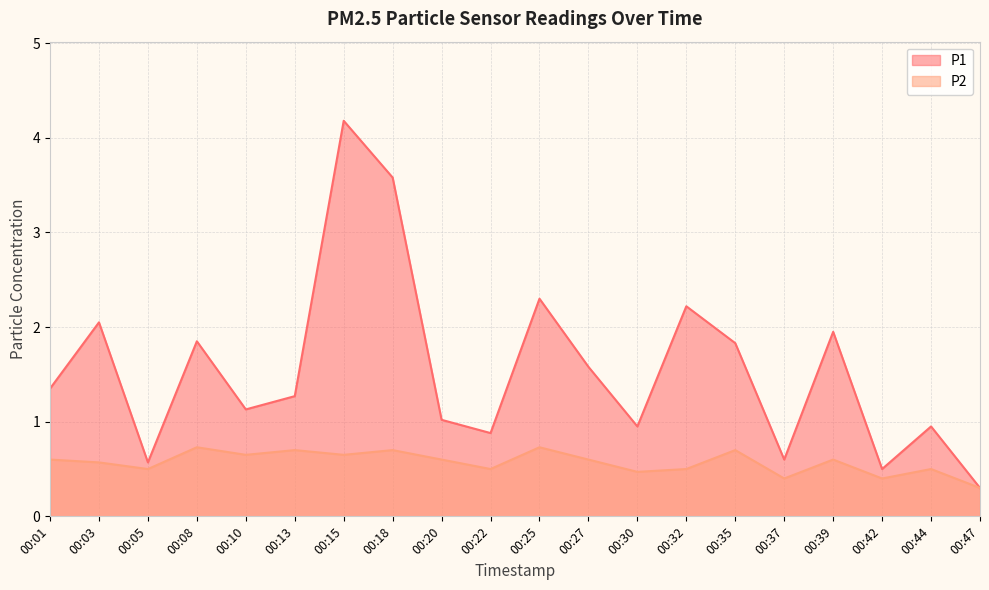

Which category has the lowest value in the P2 series?

00:47